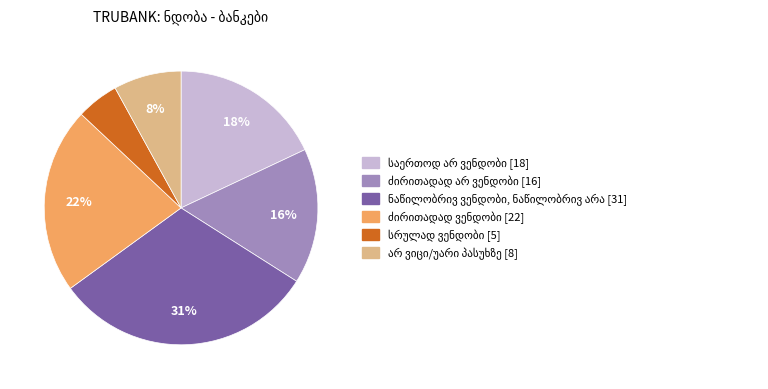

To the nearest percent, what is the average slice percentage?

17%